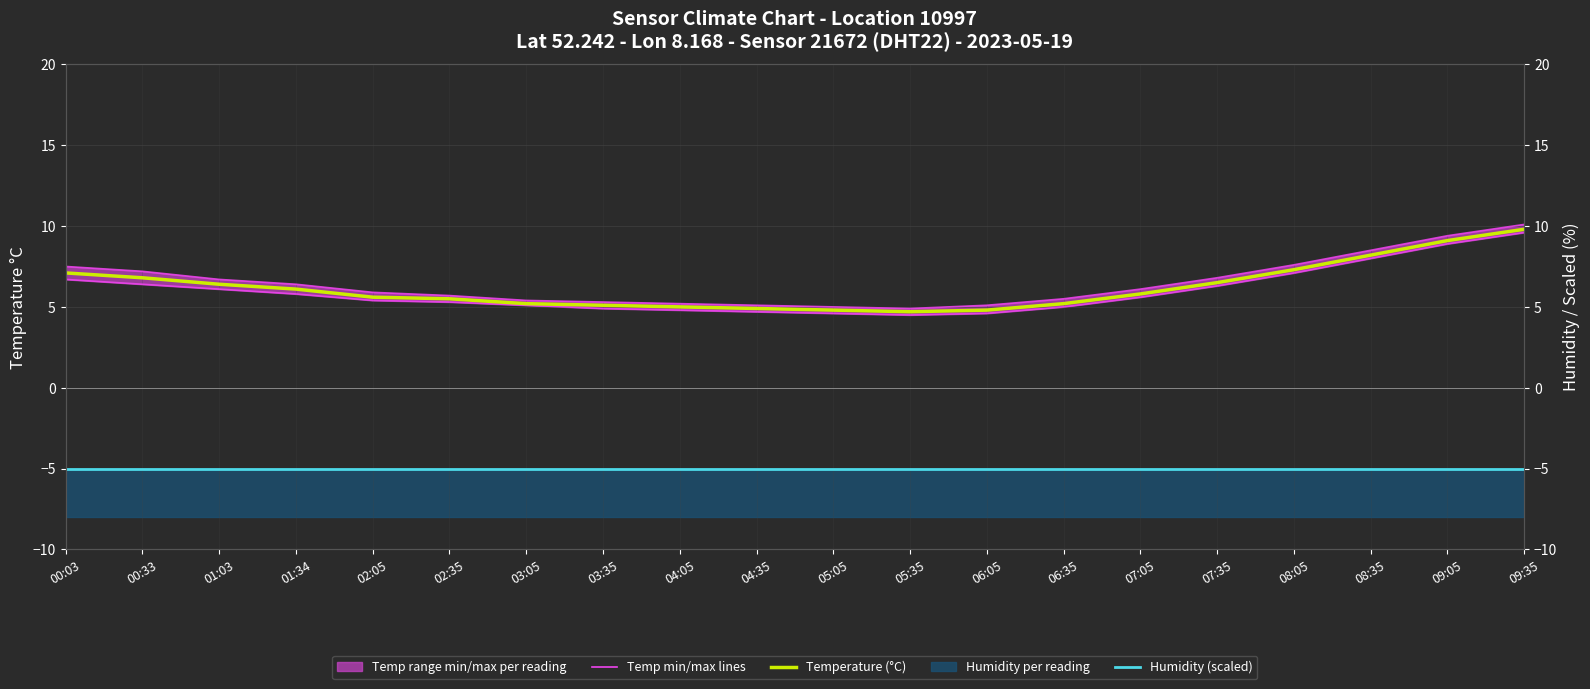

Reading left to right, transcribe all the data shown in this chart.

Temperature (mean): 7.1	6.8	6.4	6.1	5.6	5.5	5.2	5.1	5.0	4.9	4.8	4.7	4.8	5.2	5.8	6.5	7.3	8.2	9.1	9.8
Humidity scaled: -5.0	-5.0	-5.0	-5.0	-5.0	-5.0	-5.0	-5.0	-5.0	-5.0	-5.0	-5.0	-5.0	-5.0	-5.0	-5.0	-5.0	-5.0	-5.0	-5.0
Temp max line: 7.5	7.2	6.7	6.4	5.9	5.7	5.4	5.3	5.2	5.1	5.0	4.9	5.1	5.5	6.1	6.8	7.6	8.5	9.4	10.1
Temp min line: 6.7	6.4	6.1	5.8	5.4	5.3	5.1	4.9	4.8	4.7	4.6	4.5	4.6	5.0	5.6	6.3	7.1	8.0	8.9	9.6